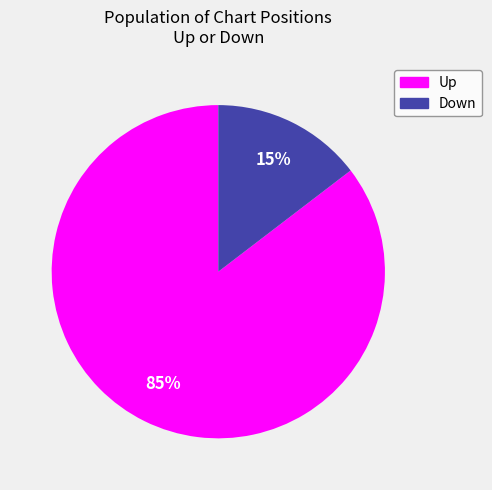

To the nearest percent, what is the average slice percentage?

50%